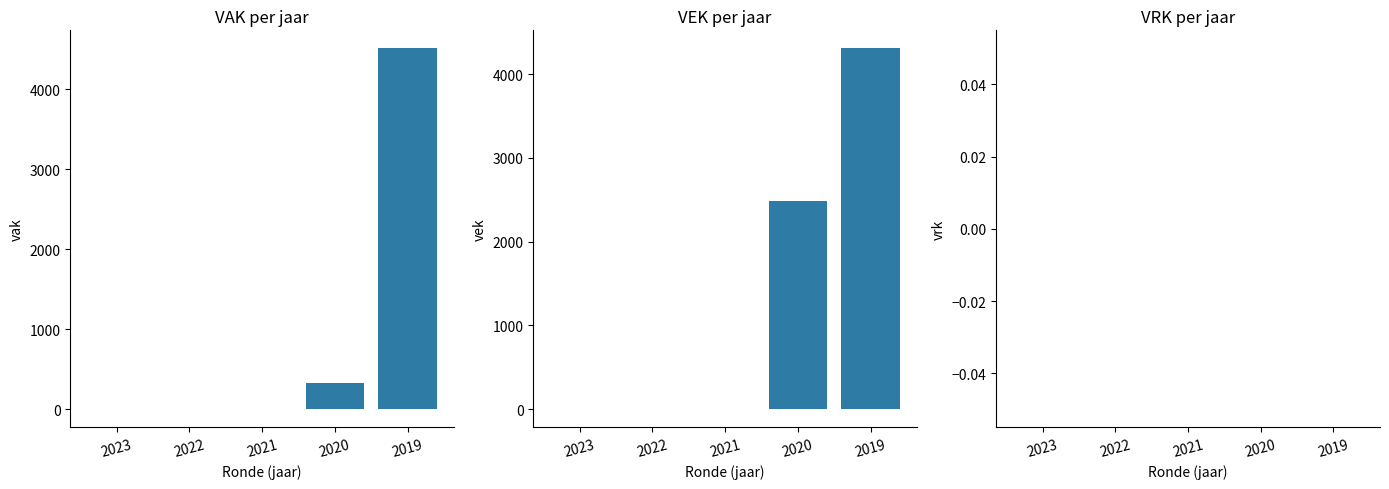

Reading left to right, what are all the values shown in this chart?

VAK: 2023=0	2022=0	2021=-4	2020=326	2019=4508
VEK: 2023=0	2022=0	2021=-4	2020=2488	2019=4308
VRK: 2023=0	2022=0	2021=0	2020=0	2019=0